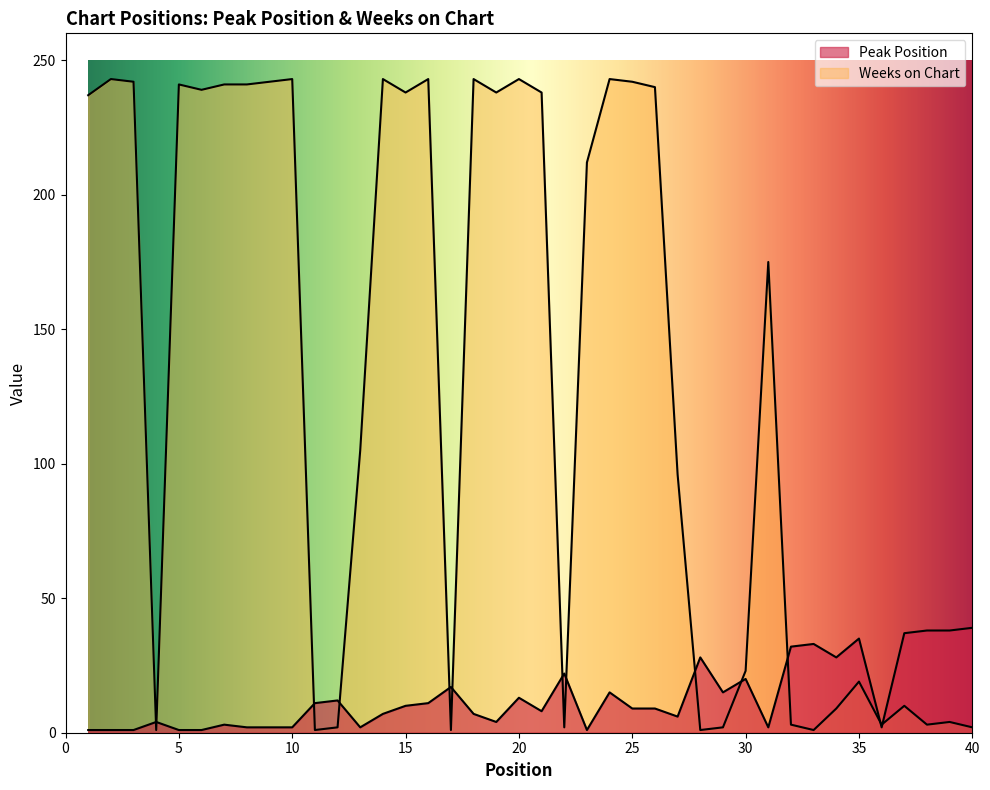

At how many categories does at least one series exceed 191?

20